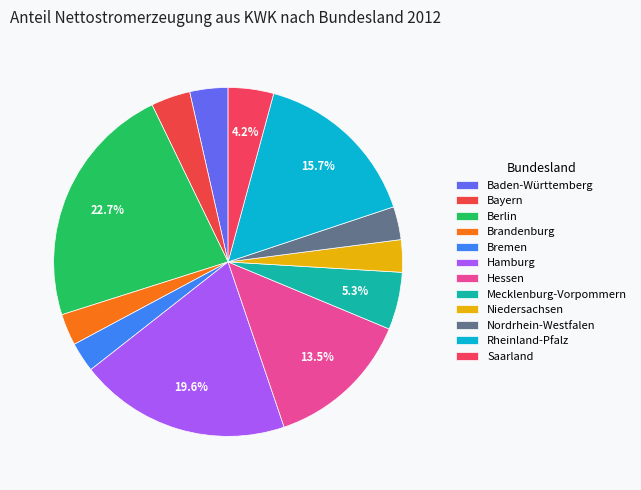

Which category has the biggest portion of the pie?

Berlin